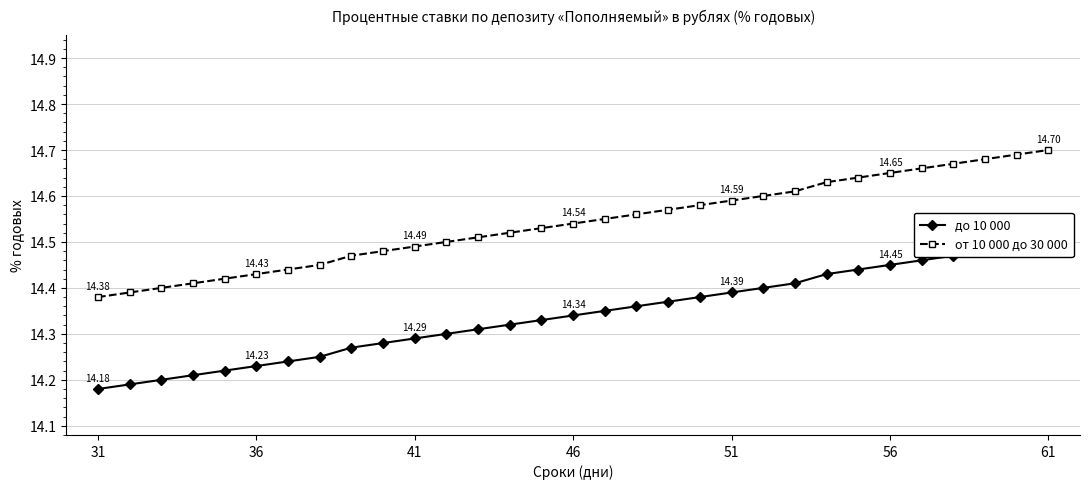

Which series has the largest total across all categories?

от 10 000 до 30 000